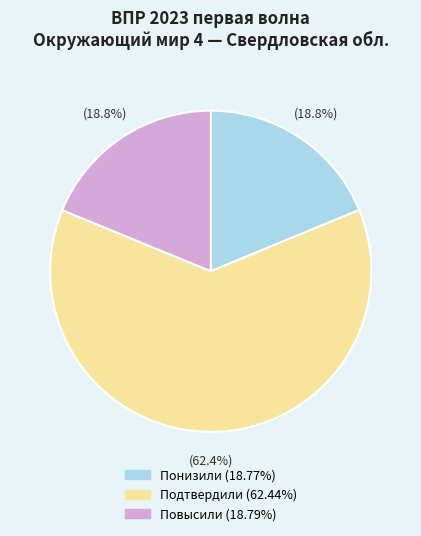

What is the ratio of the value at Повысили (18.79%) to the value at Понизили (18.77%)?

1.0